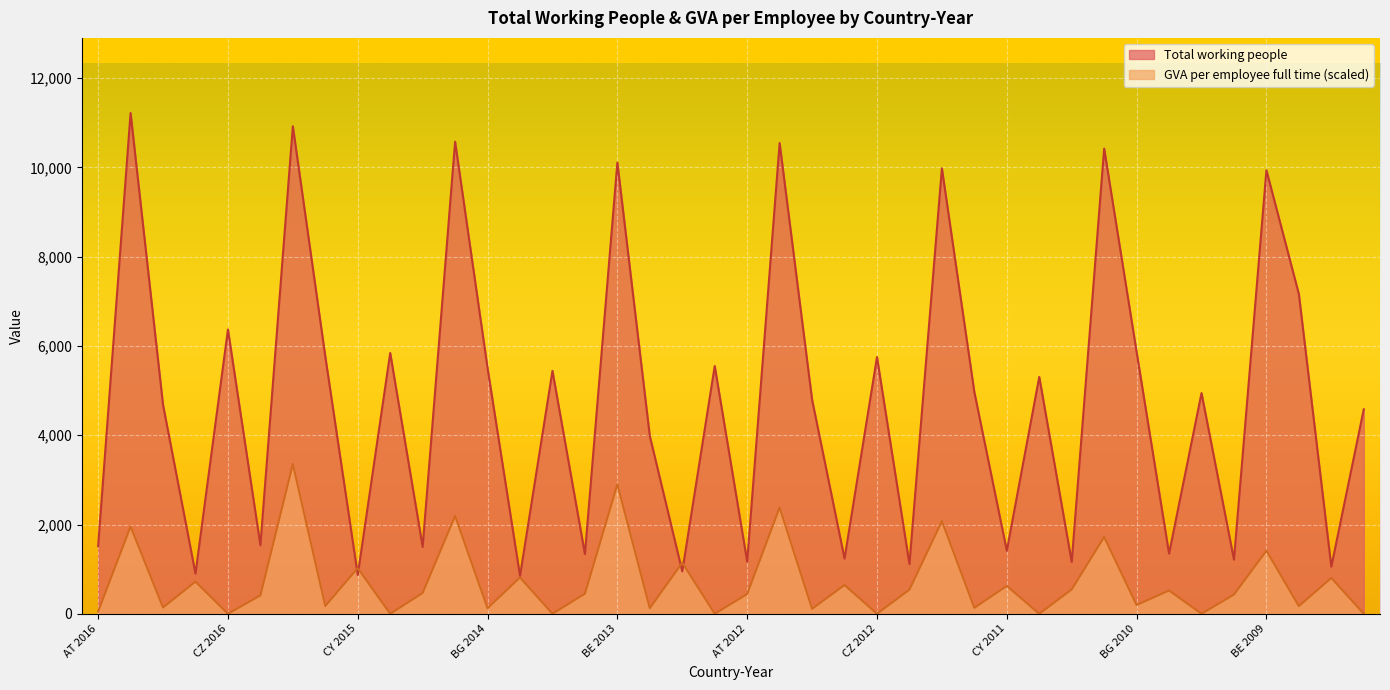

Where is the first local minimum for GVA per employee full time?

BG 2016